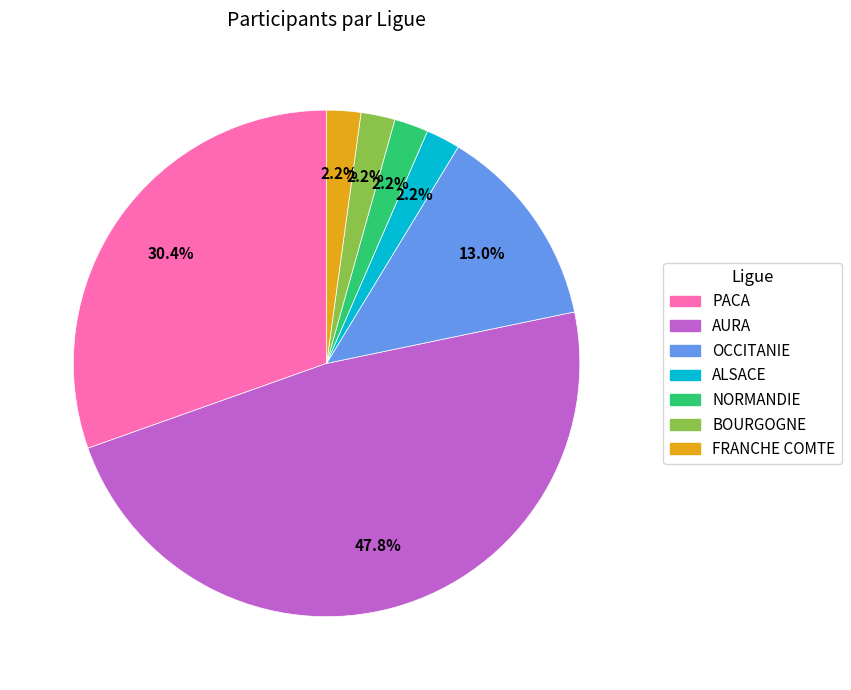

True or false: AURA accounts for 55% of the total.

False